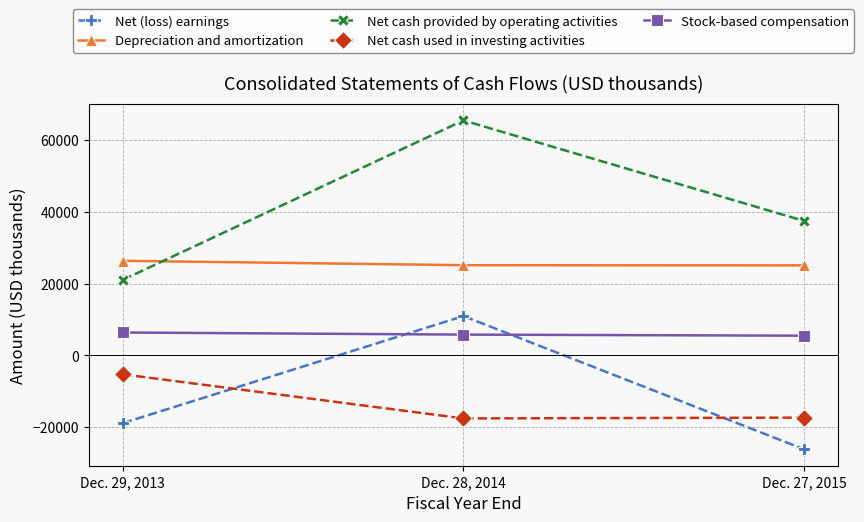

What is the difference between the Net cash used in investing activities values at Dec. 29, 2013 and Dec. 28, 2014?

12307